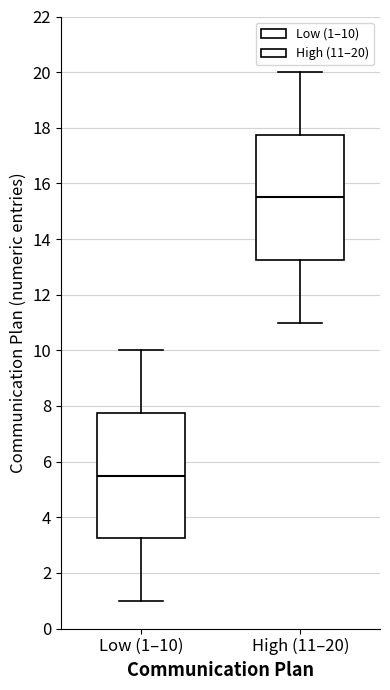

Where does the lower whisker of the box for Low (1–10) end on the y-axis? The values are not printed on the chart, so give them approximately, as read against the axis.

1.0